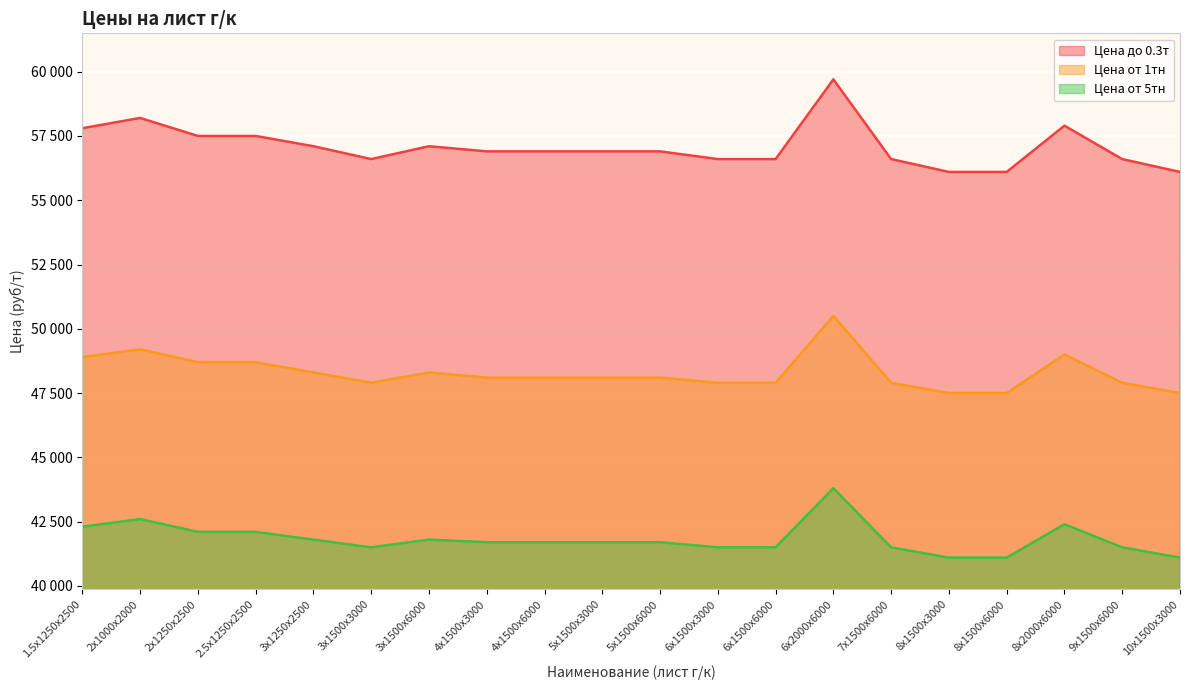

What position from the right is 2х1000х2000?

19